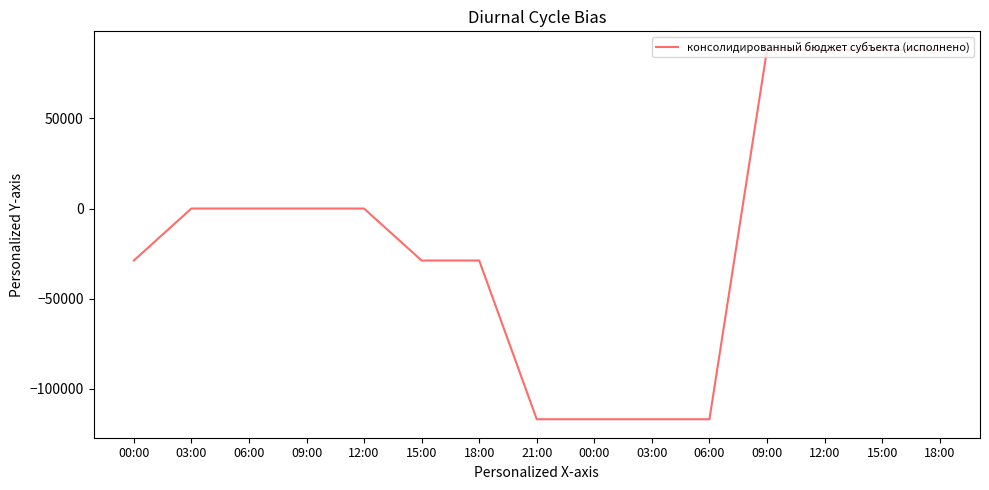

How many values are below 0?

7